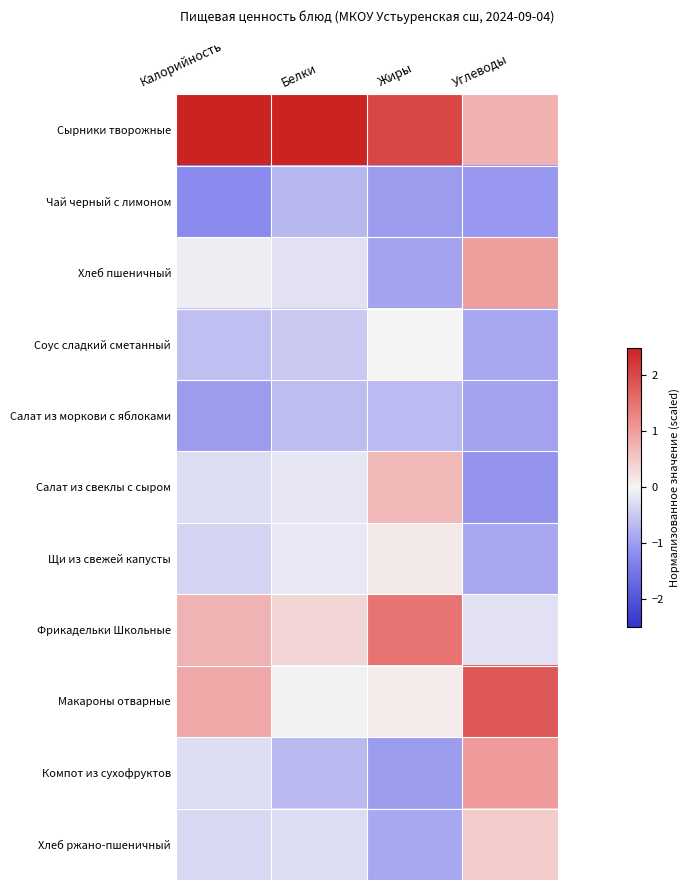

At Жиры, list the series in order from largest to smallest.

Сырники творожные, Фрикадельки Школьные, Салат из свеклы с сыром, Щи из свежей капусты, Макароны отварные, Соус сладкий сметанный, Салат из моркови с яблоками, Хлеб ржано-пшеничный, Хлеб пшеничный, Чай черный с лимоном, Компот из сухофруктов